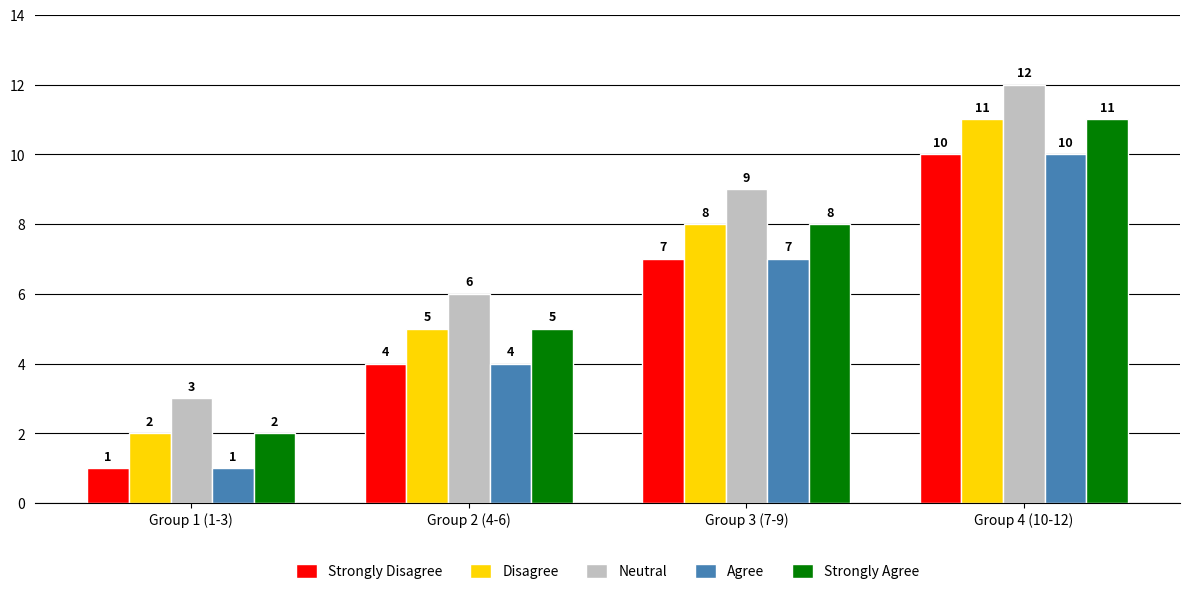

Count the number of categories in the chart.

4